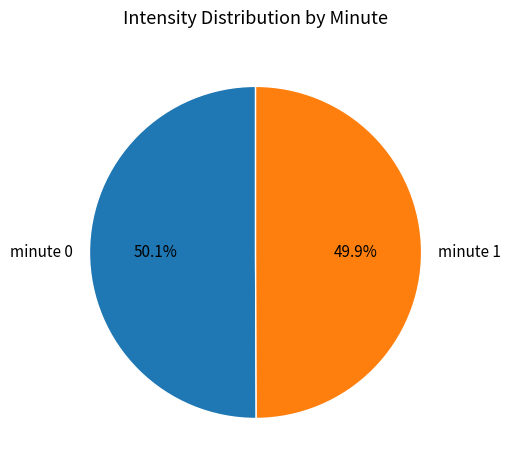

Is there a majority slice in this chart?

Yes